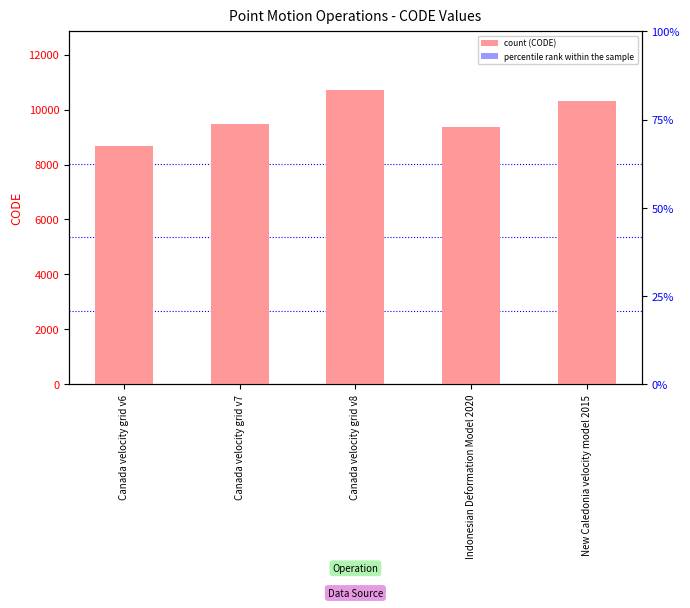

What value does the data have at Indonesian Deformation Model 2020, to the nearest 50?

9400